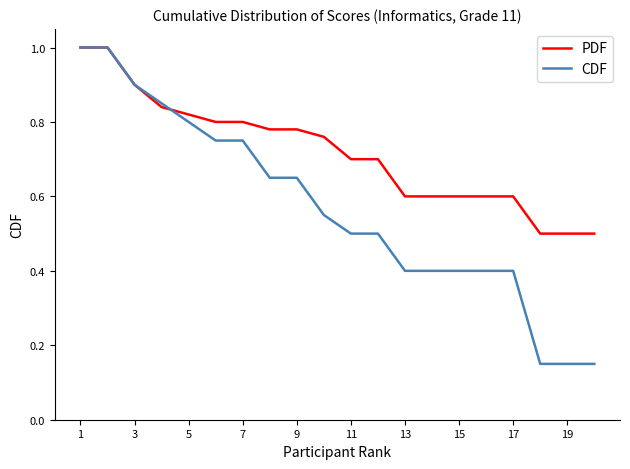

Rank the series by their average value, from lowest to highest.

CDF, PDF